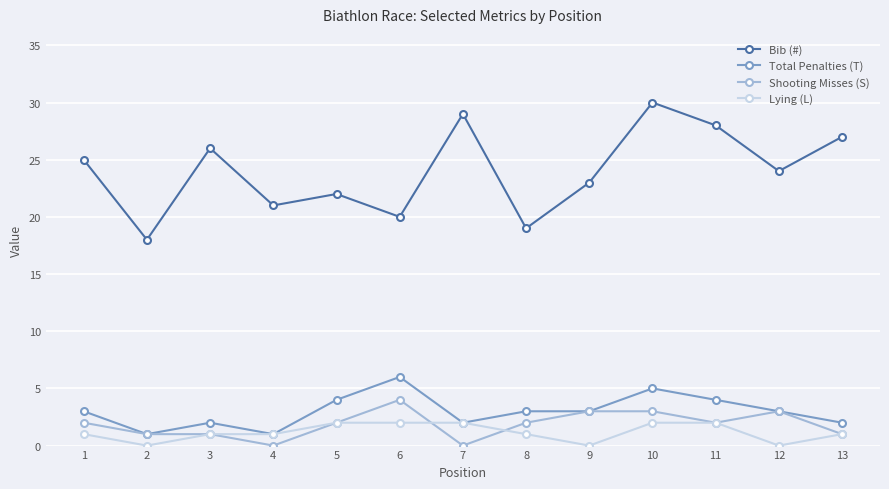

What is the maximum value for Total Penalties (T)?

6